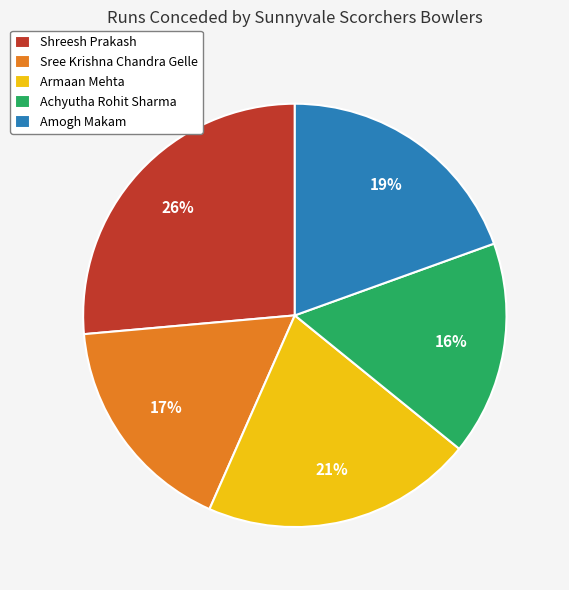

Is there a majority slice in this chart?

No